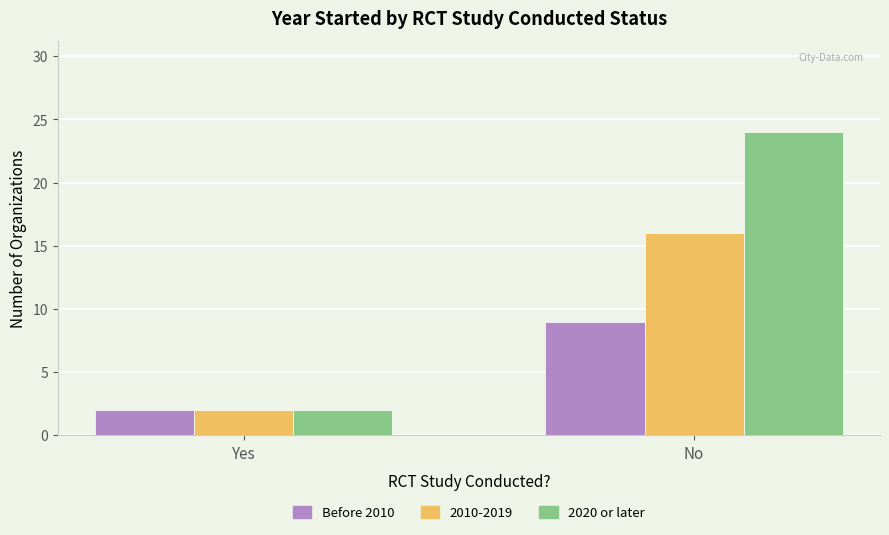

List the series in order of their overall mean, highest first.

2020 or later, 2010-2019, Before 2010